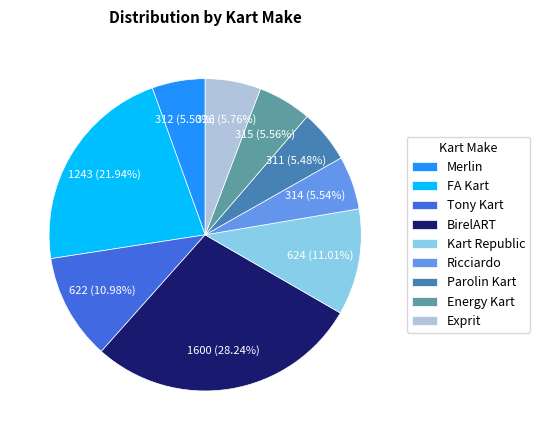

Which has a higher value, Kart Republic or Energy Kart?

Kart Republic